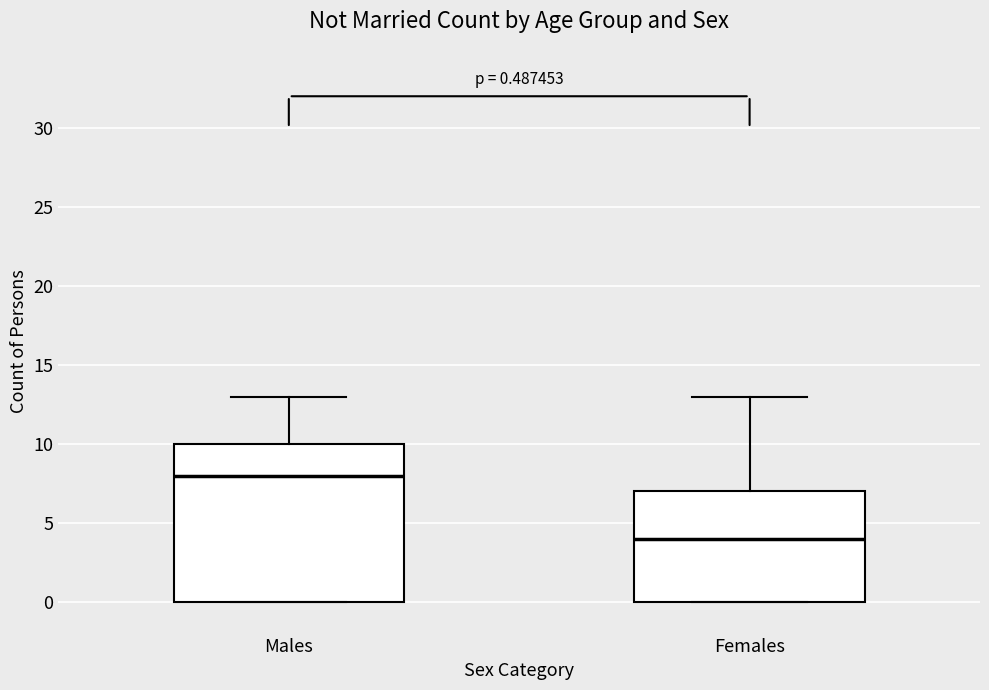

Which box has the lowest median line?

Females